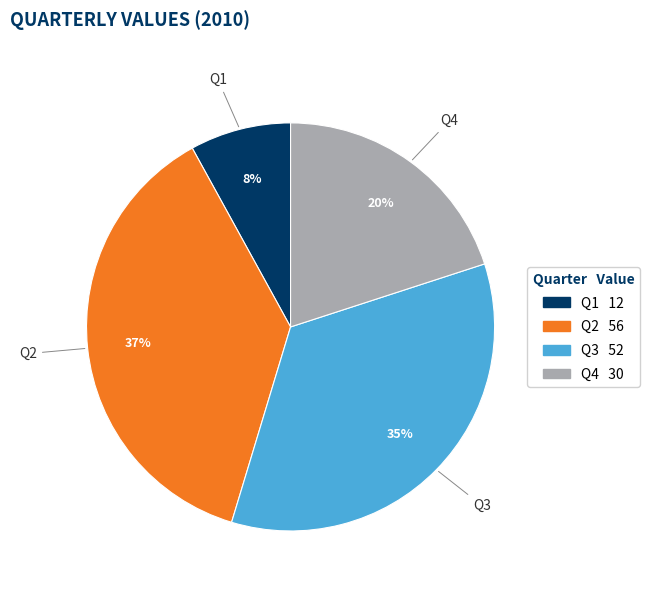

To the nearest percent, what percentage of the pie is Q2?

37%